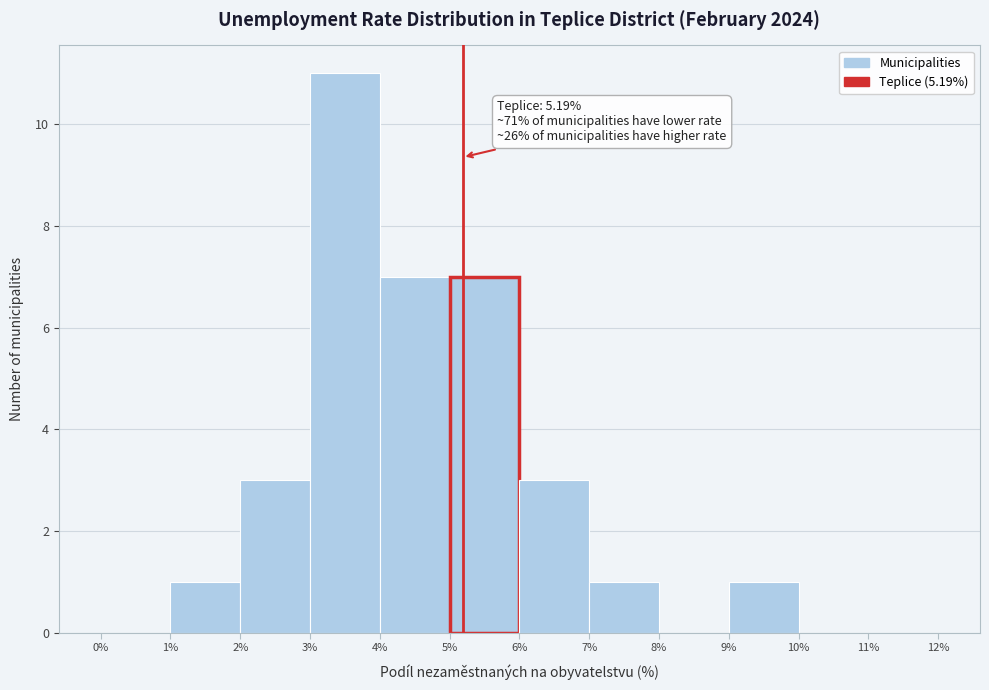

Over which range of the x-axis is the bar tallest?

3% to 4%